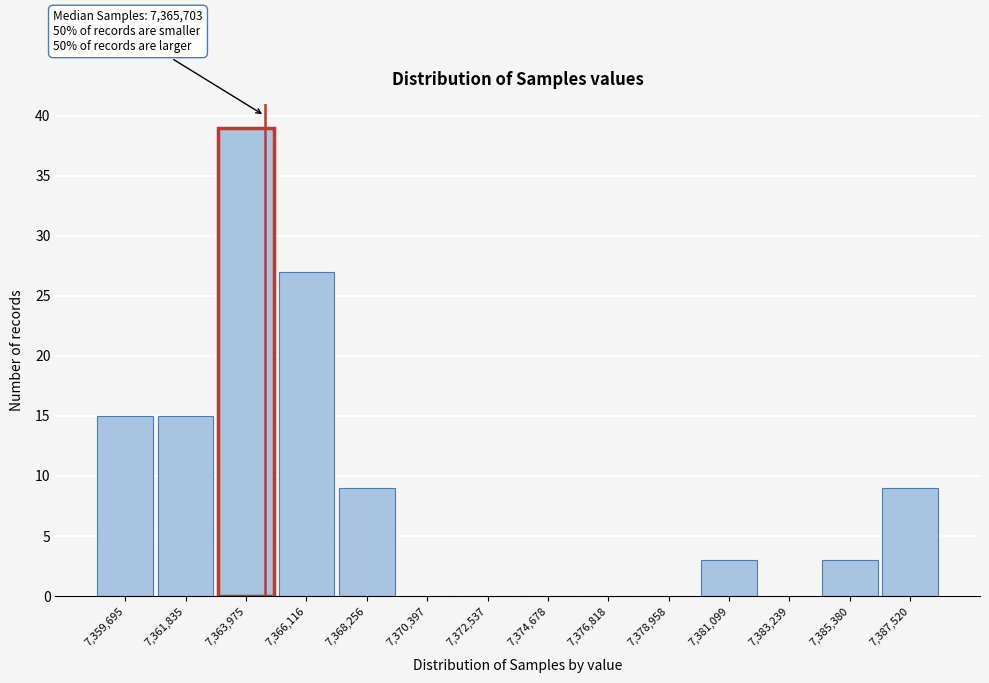

Reading left to right, transcribe all the data shown in this chart.

7,359,695=15	7,361,835=15	7,363,975=39	7,366,116=27	7,368,256=9	7,370,397=0	7,372,537=0	7,374,678=0	7,376,818=0	7,378,958=0	7,381,099=3	7,383,239=0	7,385,380=3	7,387,520=9